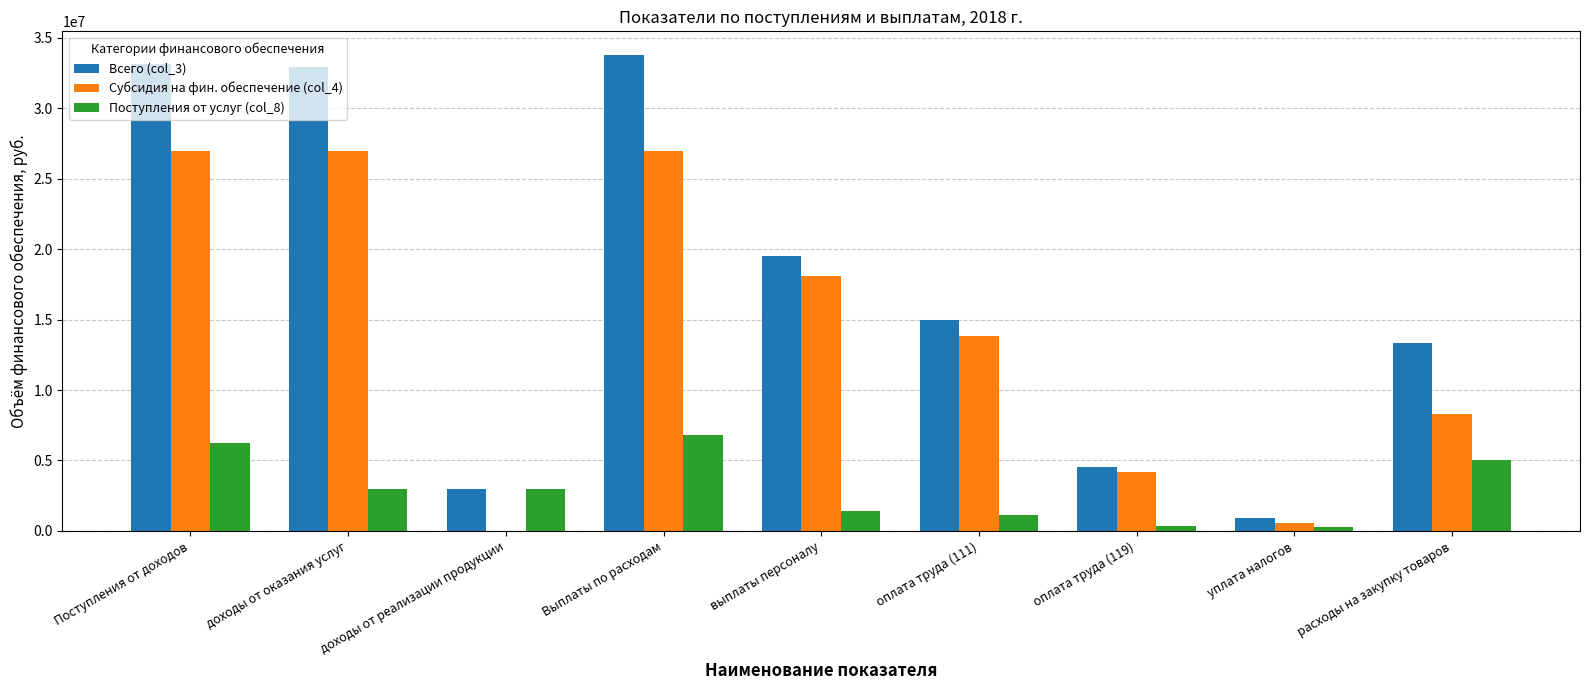

Is it true that Субсидия на фин. обеспечение (col_4) equals 3865375.4 at выплаты персоналу?

False